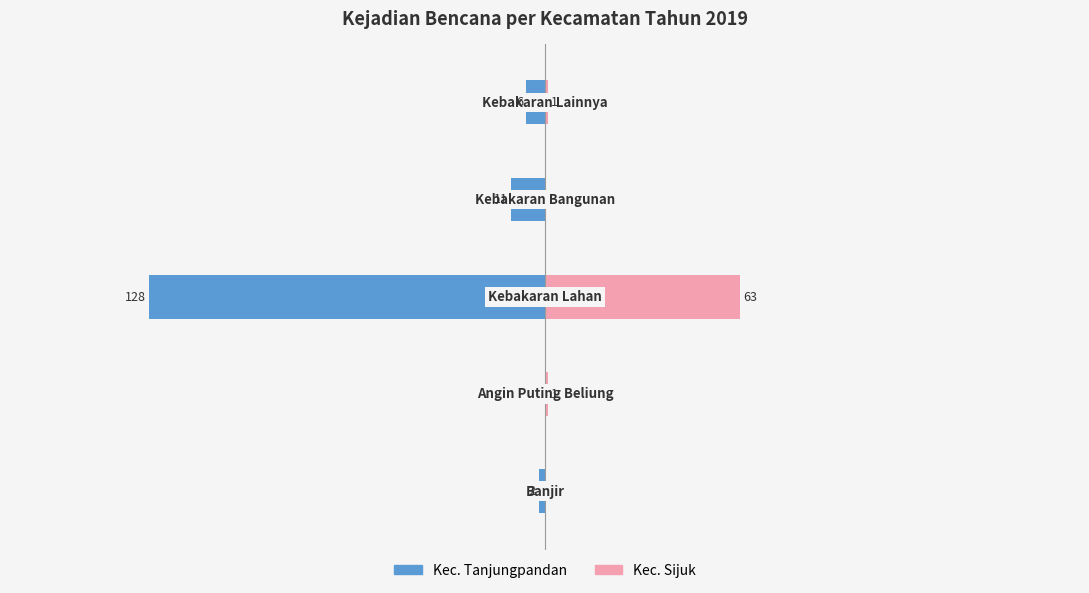

Does the chart contain stacked bars?

No